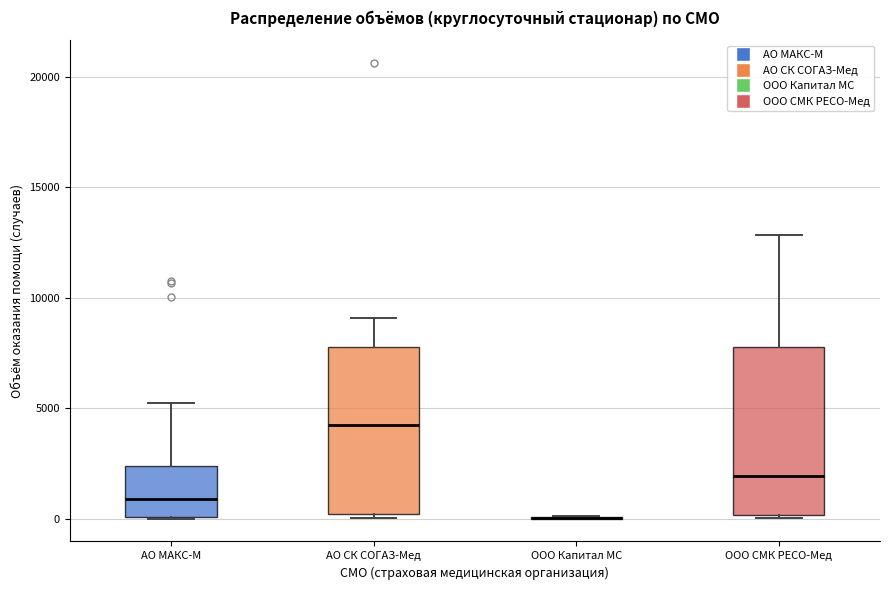

Reading left to right, read every box against the y-axis: the position of its median line, the range the box covers, and the ends of its whiskers. The values are not printed on the chart, so give them approximately, as read against the axis.

АО МАКС-М: median 1000, box 0 to 2500, whiskers 0 to 5000
АО СК СОГАЗ-Мед: median 4000, box 0 to 8000, whiskers 0 (just below the box's lower edge) to 9000
ООО Капитал МС: box collapsed to a line at 0, whiskers 0 to 0
ООО СМК РЕСО-Мед: median 2000, box 0 to 8000, whiskers 0 (just below the box's lower edge) to 13000